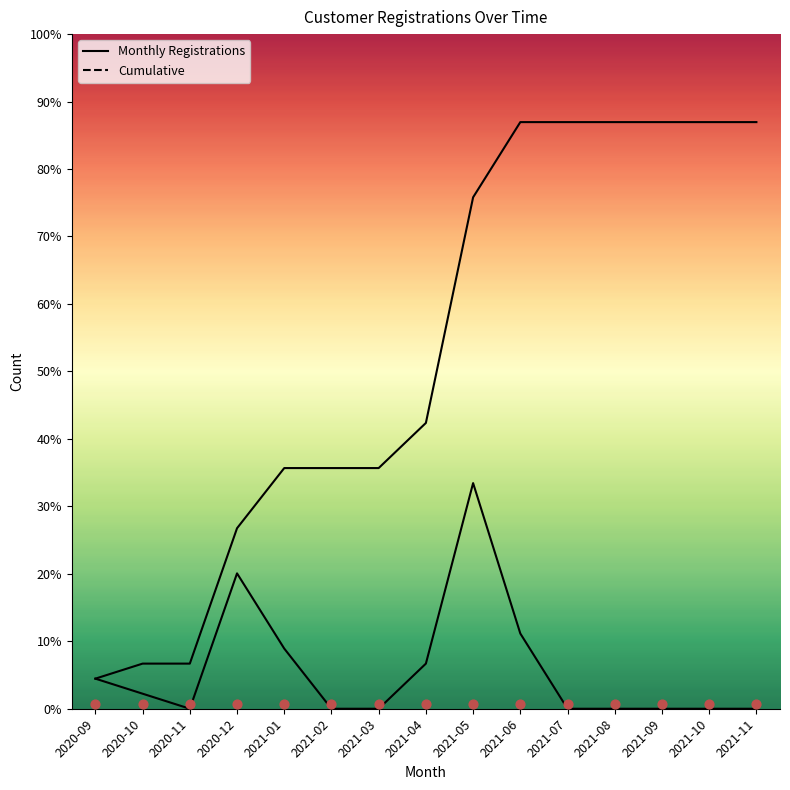

Which series contains the lowest Y value?

Registrations